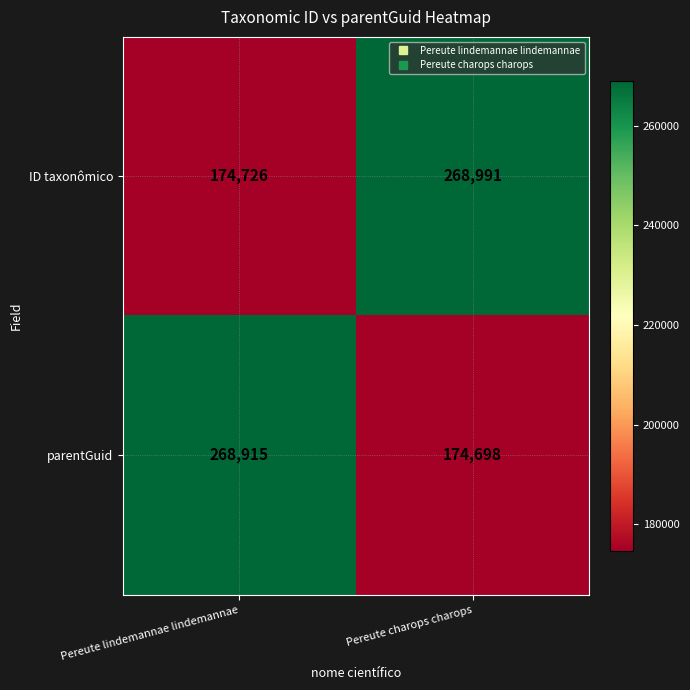

How many data points does each series have?

2